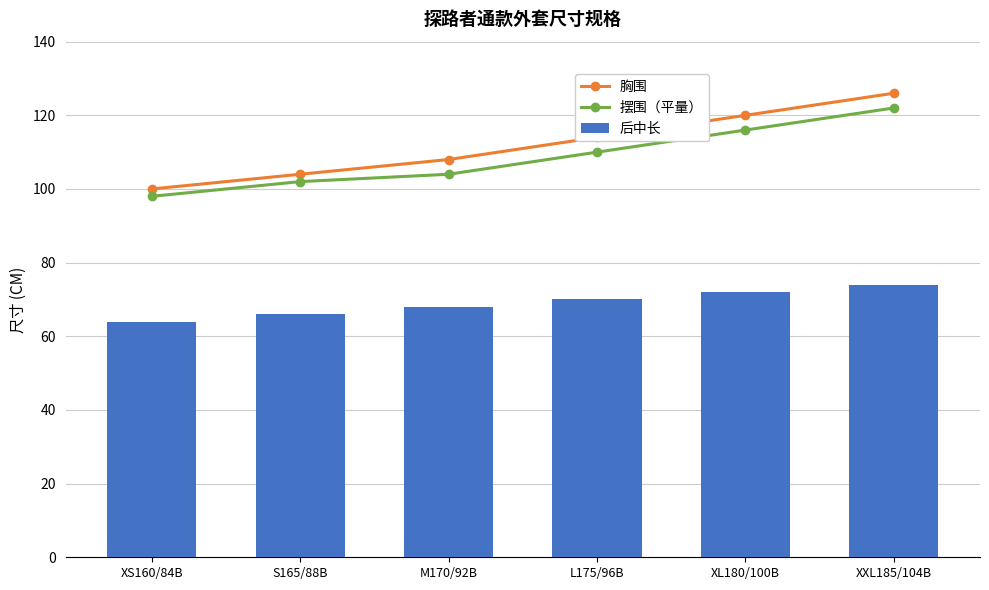

What is the value of the 胸围 bar at the 5th from the left?

120